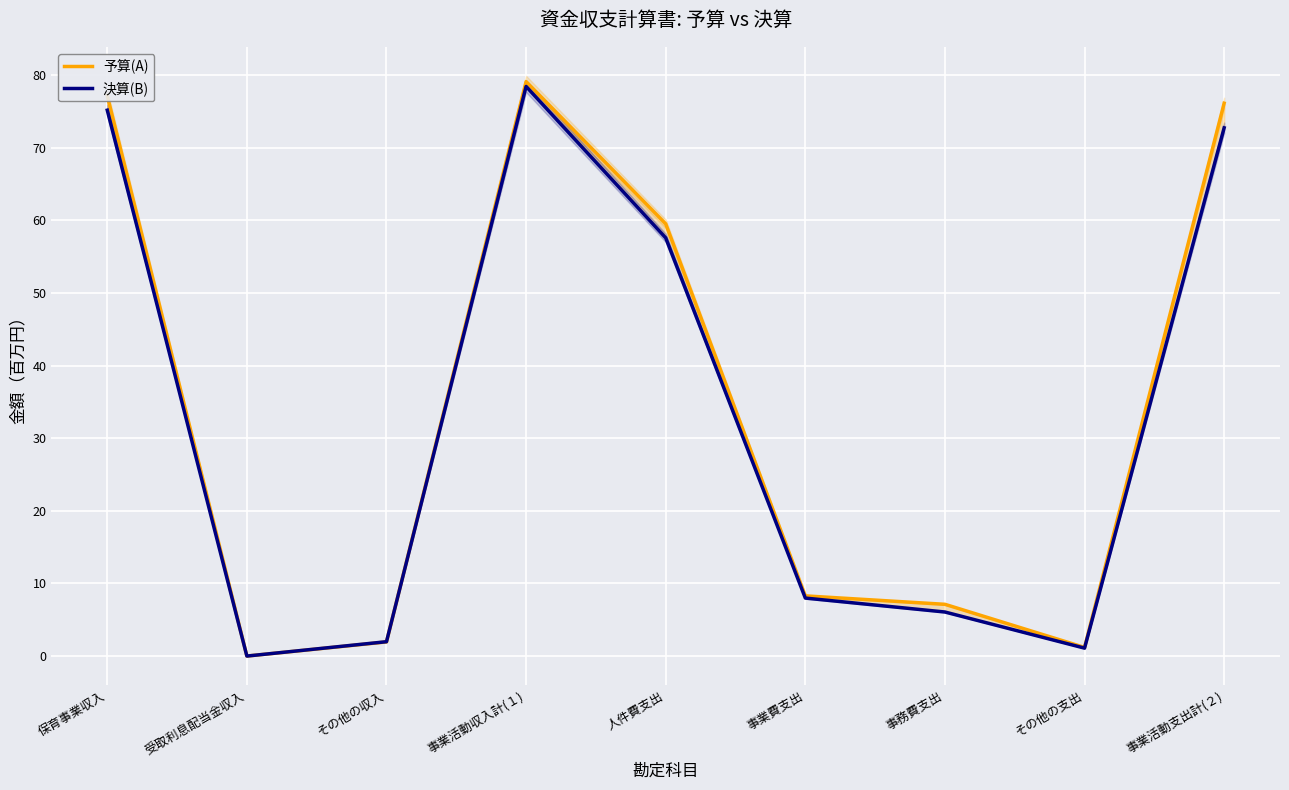

Reading right to left, what are all the values shown in this chart?

予算(A): 76.1	1.2	7.1	8.3	59.5	79.1	1.9	0.0	77.2
決算(B): 72.7	1.1	6.1	8.0	57.6	78.4	2.0	0.0	75.2